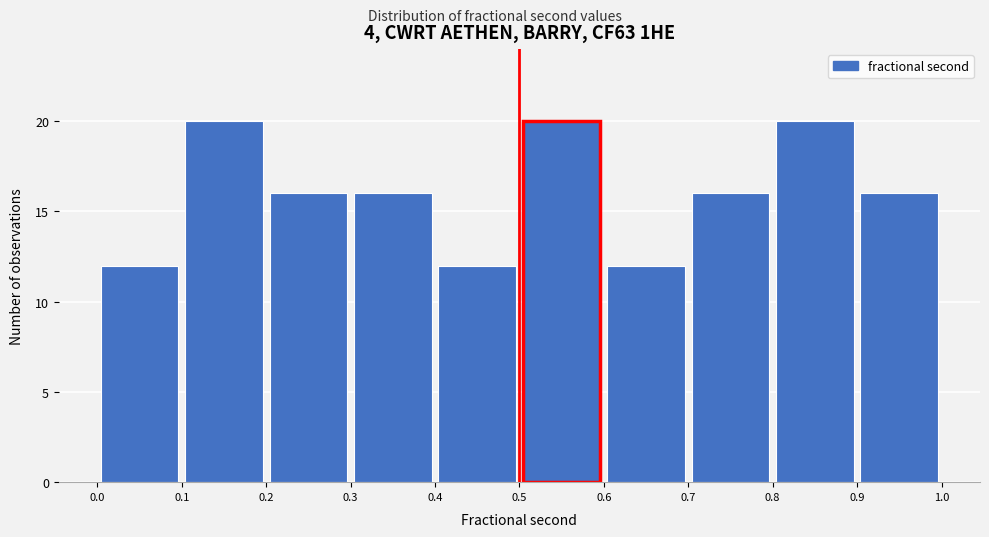

Reading left to right, transcribe this chart: for each bar, give the range it covers on the x-axis and its height. The values are not printed on the chart, so give them approximately, as read against the axis.

0.0 to 0.1: 12
0.1 to 0.2: 20
0.2 to 0.3: 16
0.3 to 0.4: 16
0.4 to 0.5: 12
0.5 to 0.6: 20
0.6 to 0.7: 12
0.7 to 0.8: 16
0.8 to 0.9: 20
0.9 to 1.0: 16